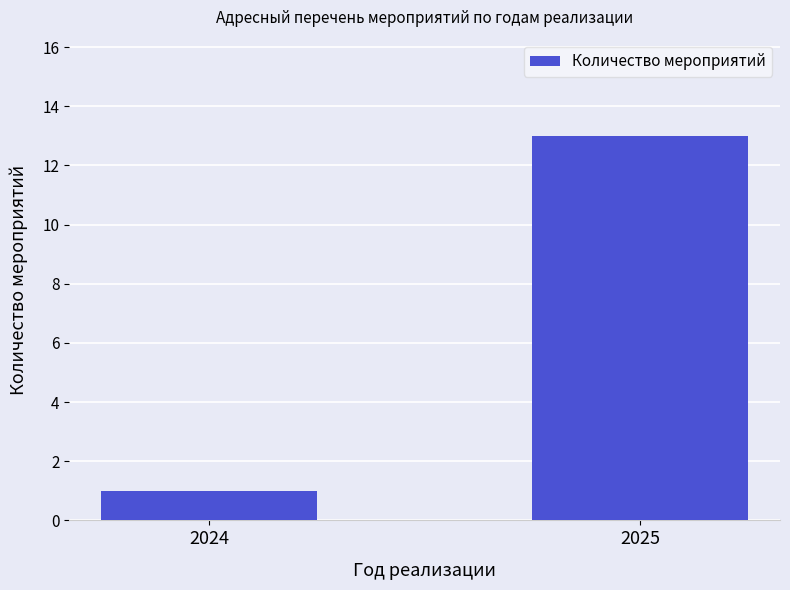

The chart shows a value of 9 at 2025. True or false?

False